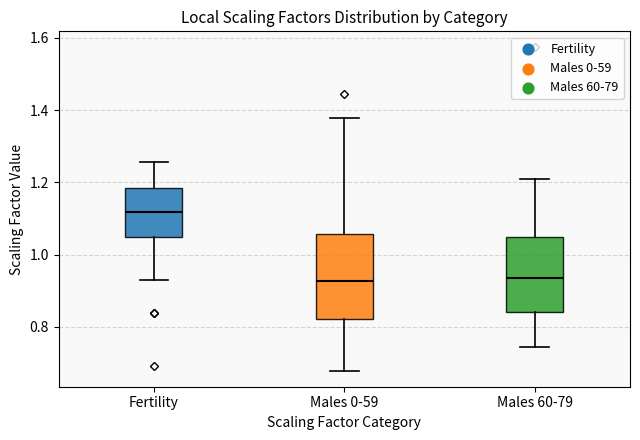

Where is the upper edge of the box for Fertility on the y-axis? The values are not printed on the chart, so give them approximately, as read against the axis.

1.18